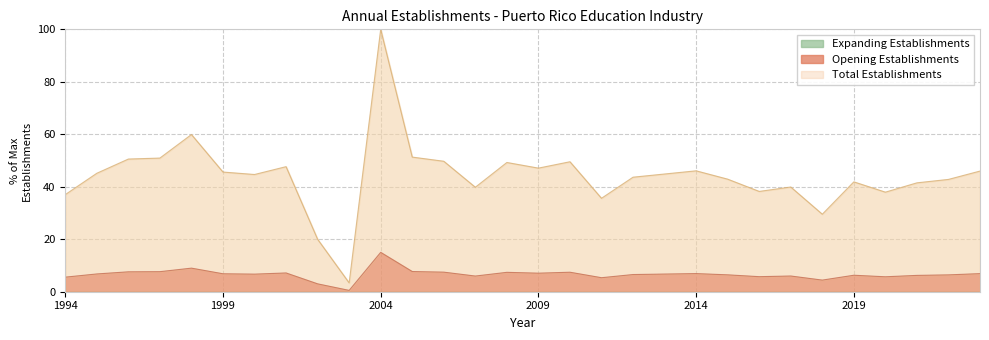

The value of Opening Establishments at 1996 is 50.6. True or false?

True